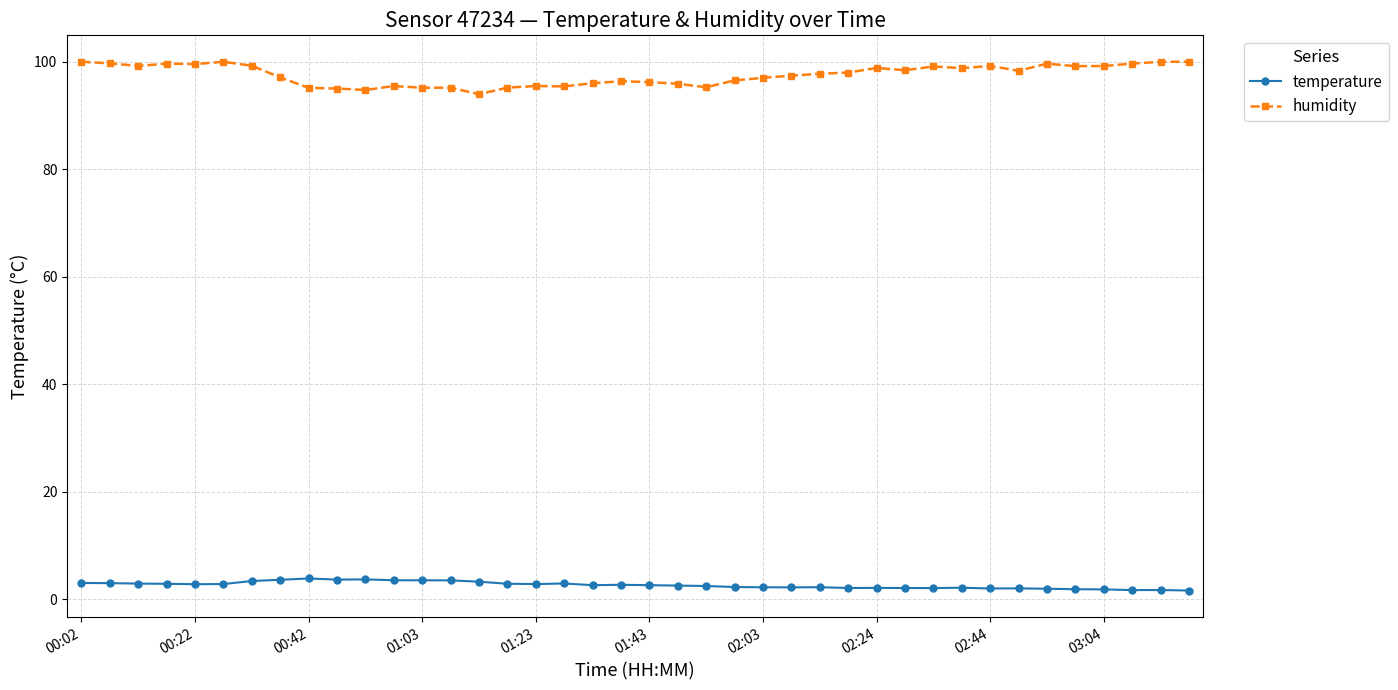

Which series has the largest total across all categories?

humidity